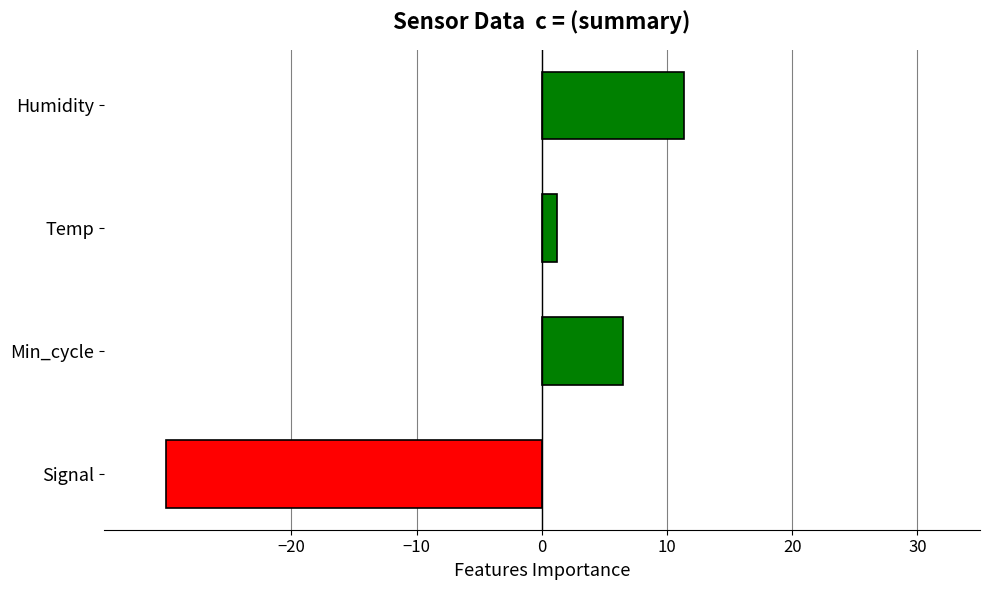

What is the average value?

-2.7